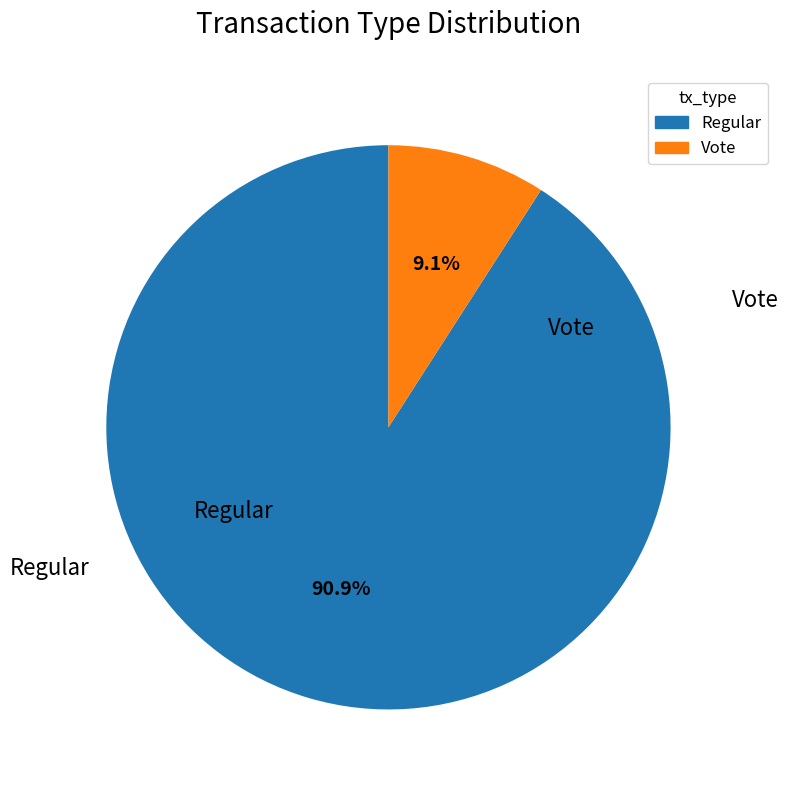

To the nearest percent, what percentage of the pie is Regular?

91%